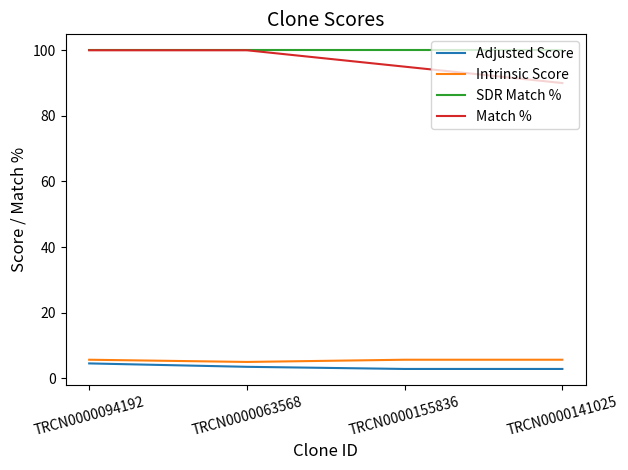

Read the Match % value at TRCN0000063568.

100.0